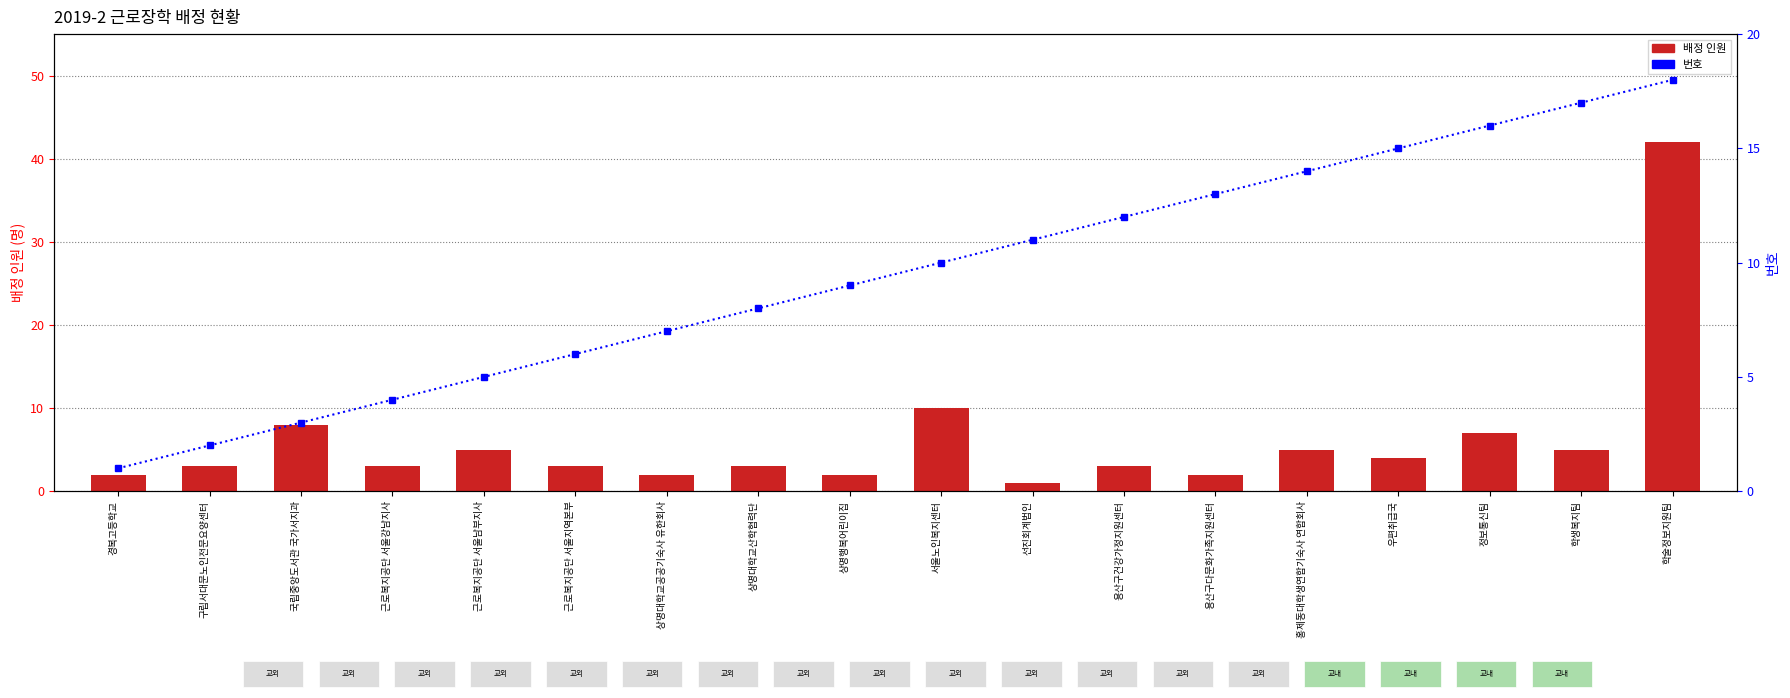

The value of 번호 at 학생복지팀 is 17. True or false?

True